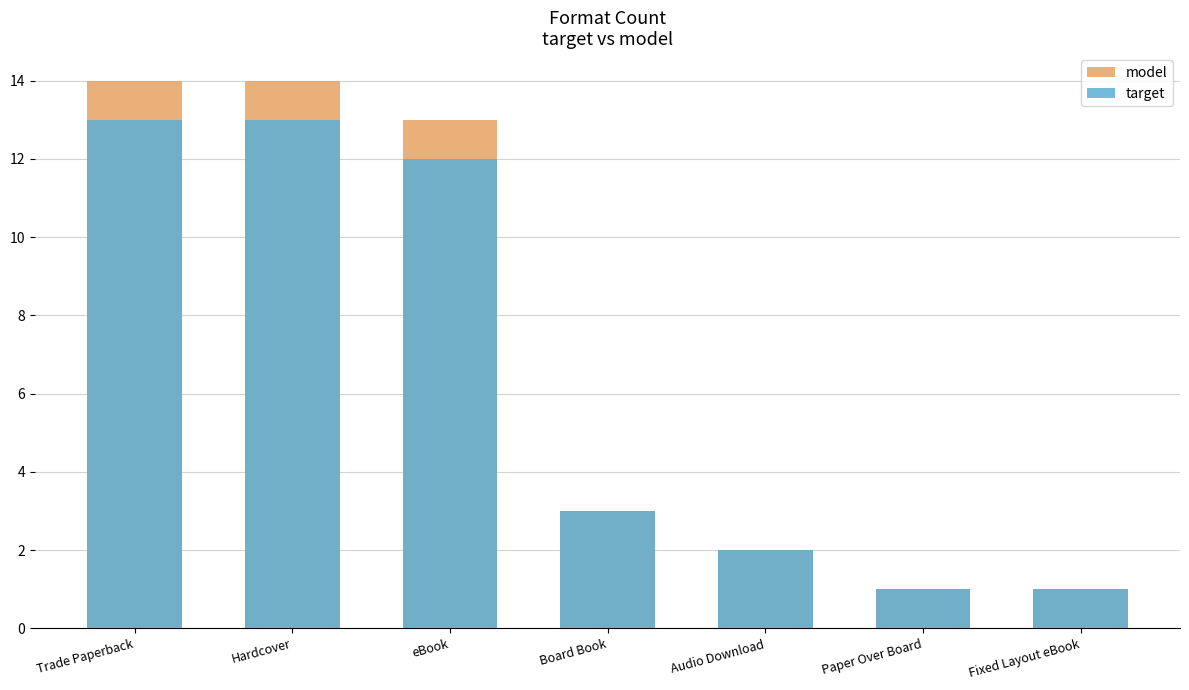

Which label corresponds to the smallest value in the chart?

Paper Over Board